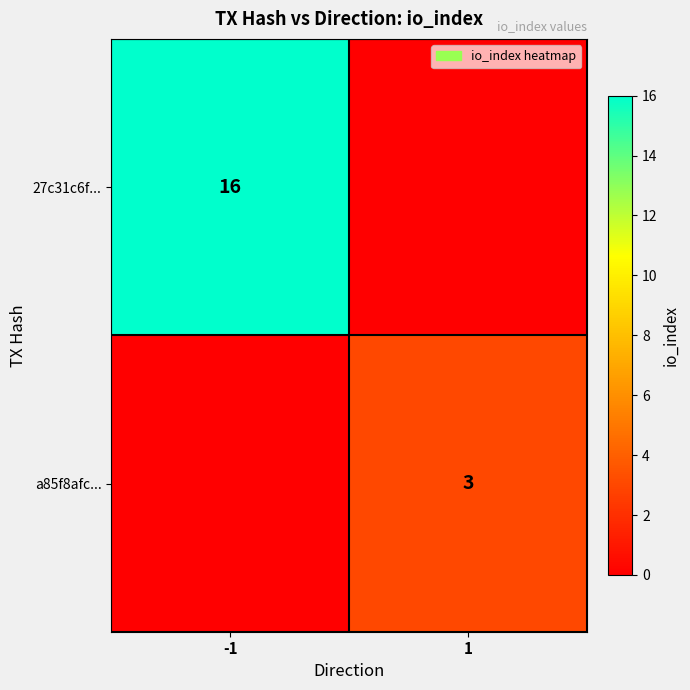

Between 1 and -1, which is larger?

-1